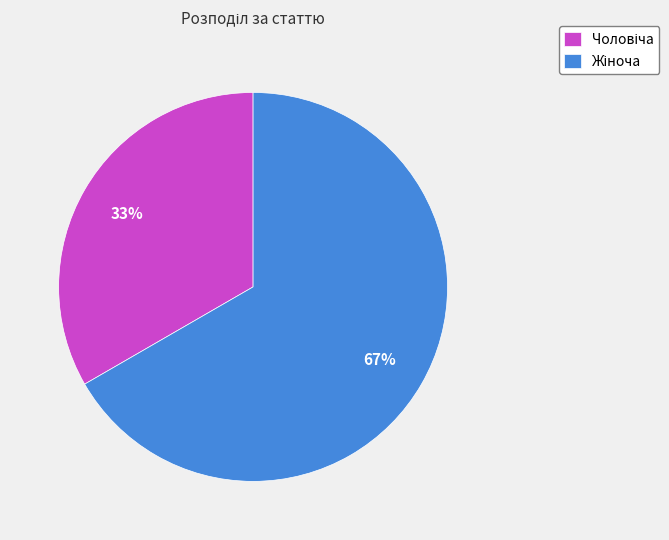

Is there any slice that represents more than half of the pie?

Yes